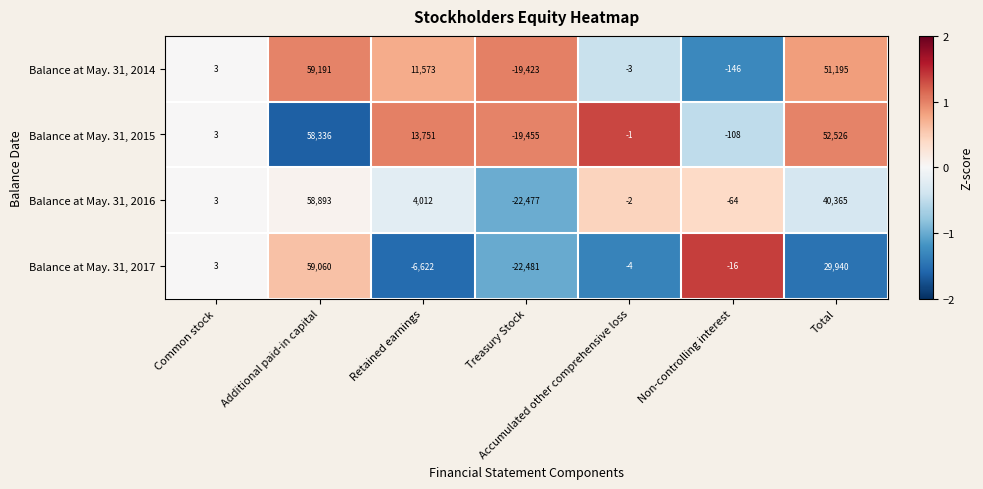

What is the average value of the Balance at May. 31, 2015 series?

15007